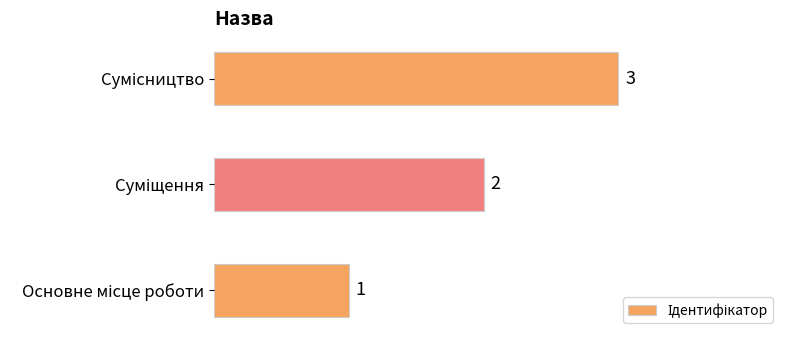

Count the values in the range 1 to 3.

3